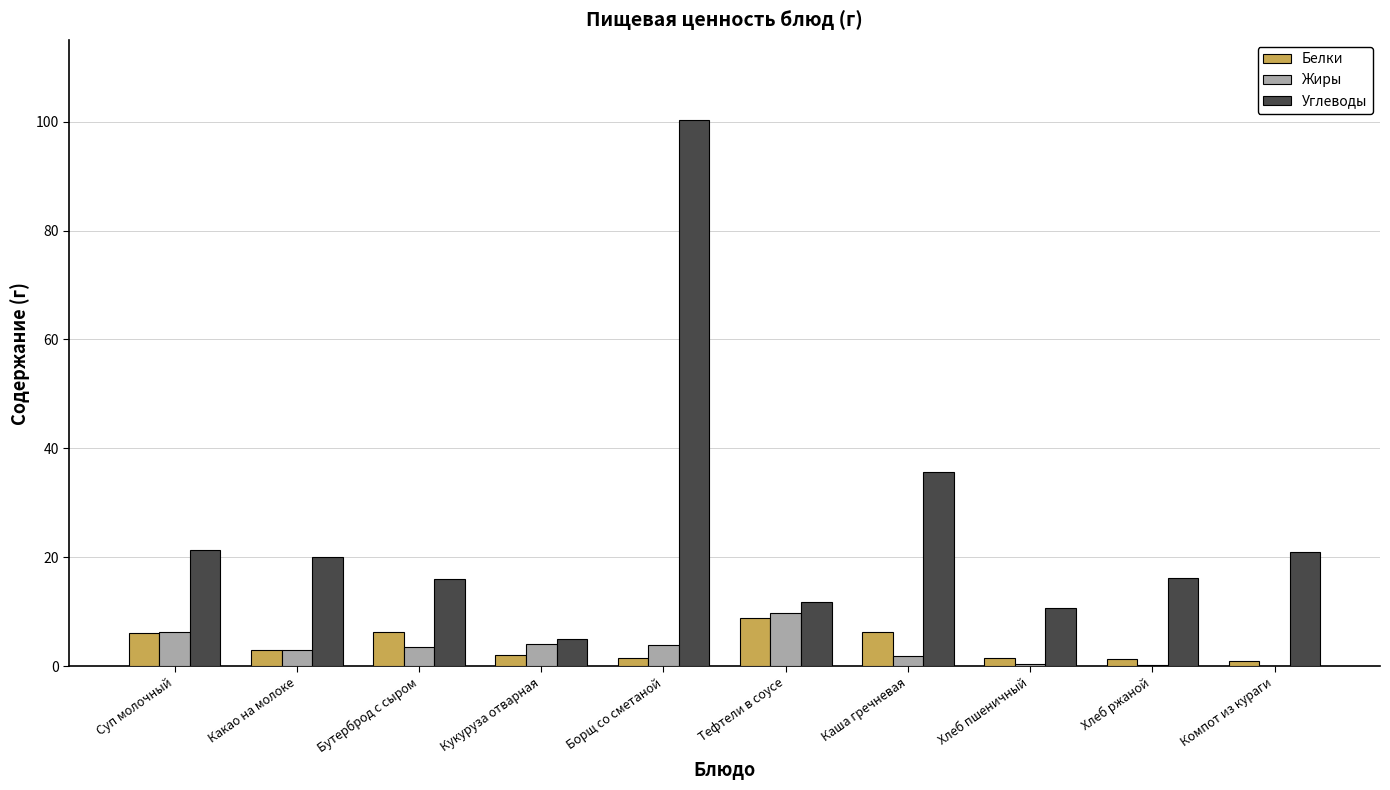

Is the value of Жиры at Кукуруза отварная greater than the value of Углеводы at Борщ со сметаной?

No